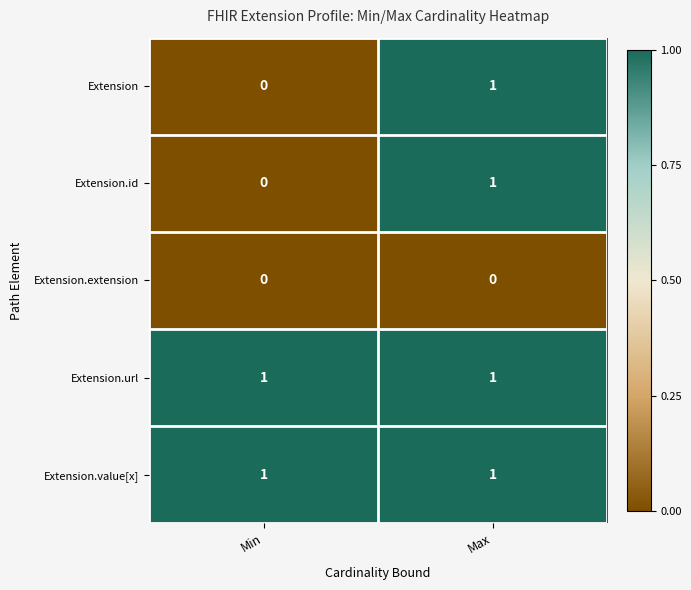

What is the total value across all series at Max?

4